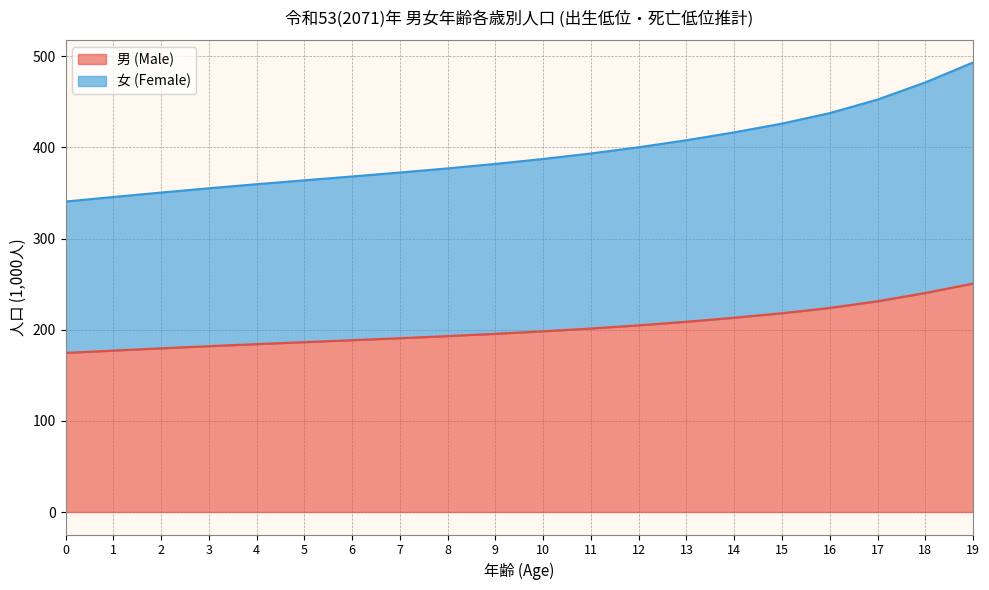

How many lines are shown in the chart?

2